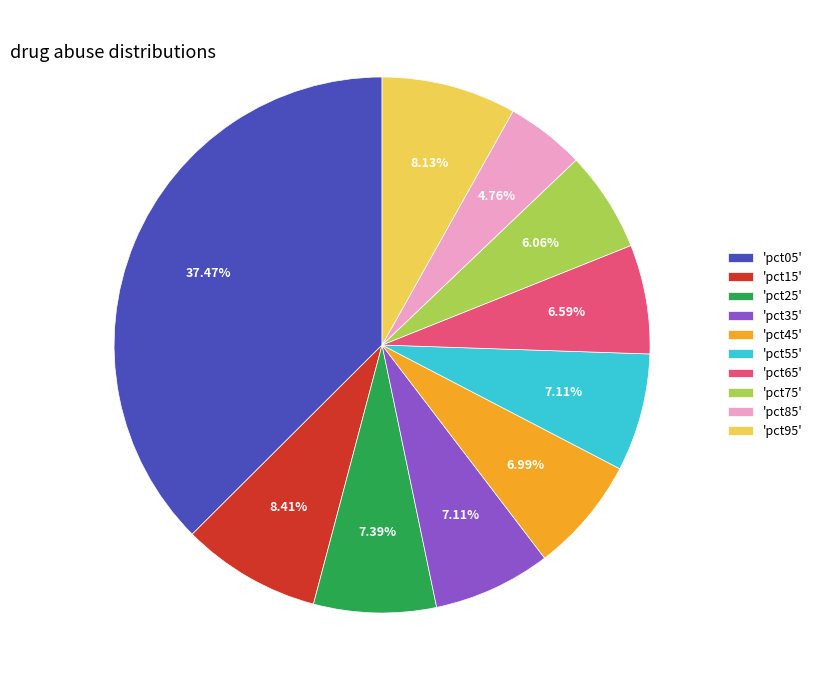

Is there any slice that represents more than half of the pie?

No